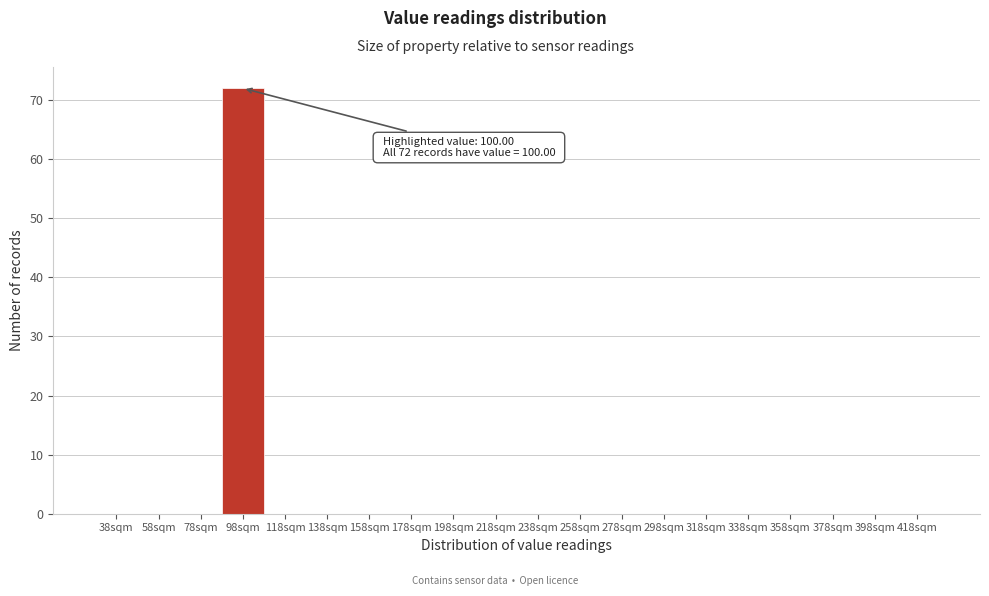

Reading left to right, extract all data points from this chart.

38sqm=0	58sqm=0	78sqm=0	98sqm=72	118sqm=0	138sqm=0	158sqm=0	178sqm=0	198sqm=0	218sqm=0	238sqm=0	258sqm=0	278sqm=0	298sqm=0	318sqm=0	338sqm=0	358sqm=0	378sqm=0	398sqm=0	418sqm=0